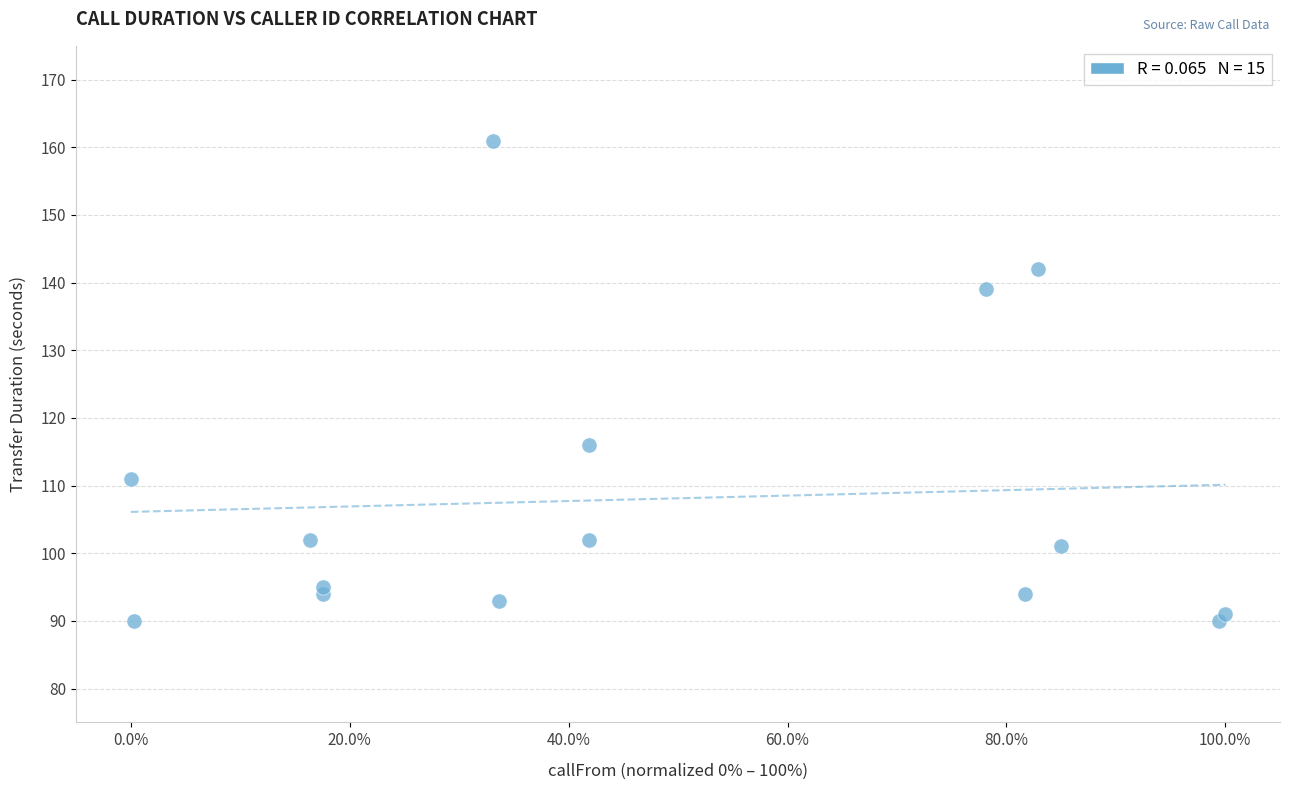

What is the range of Y values (max minus min)?

71